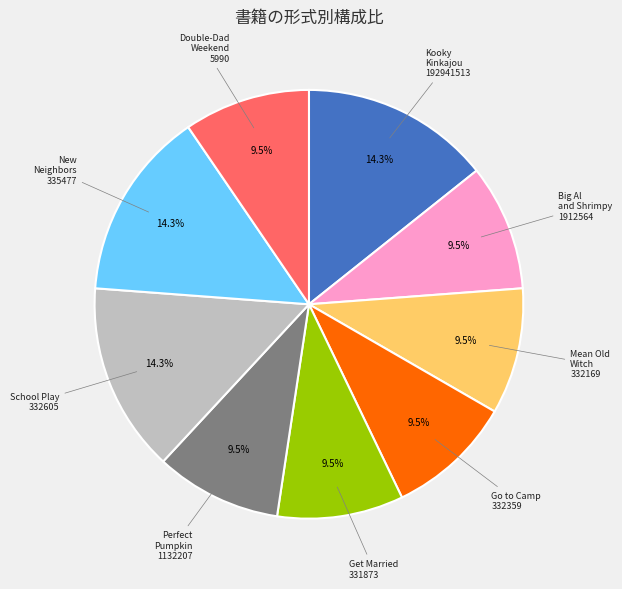

How many segments does this pie chart have?

9